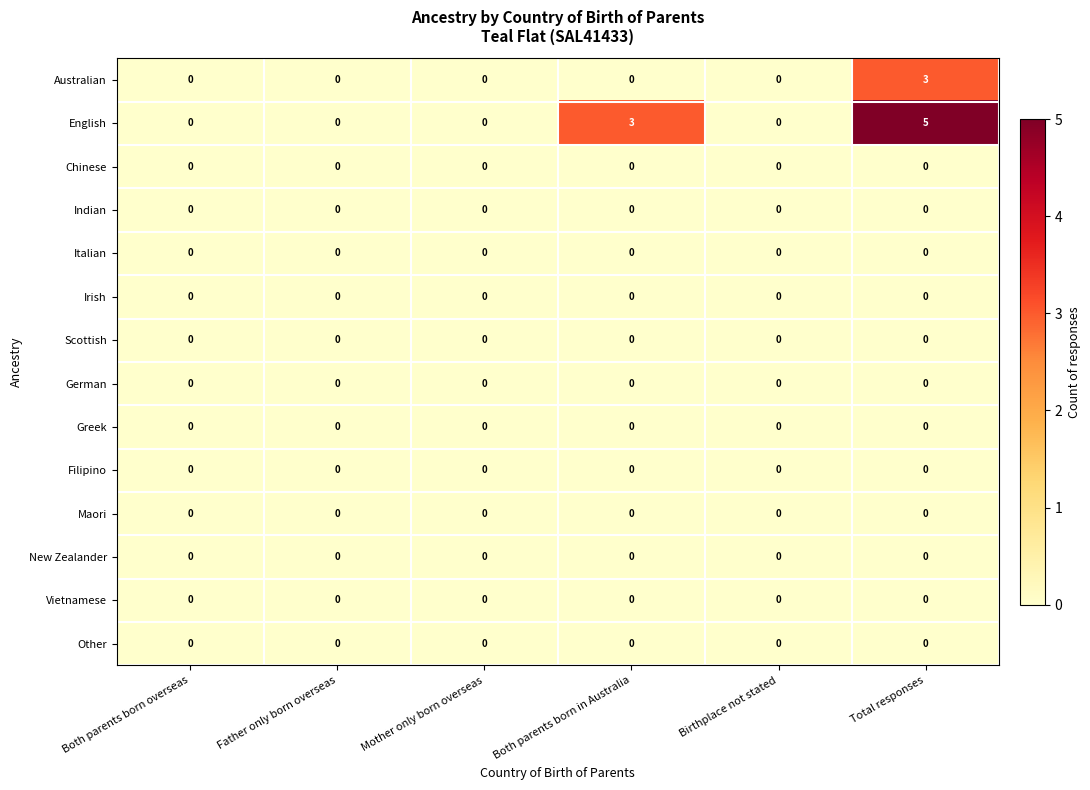

Between Birthplace not stated and Total responses, which series saw the biggest shift?

English